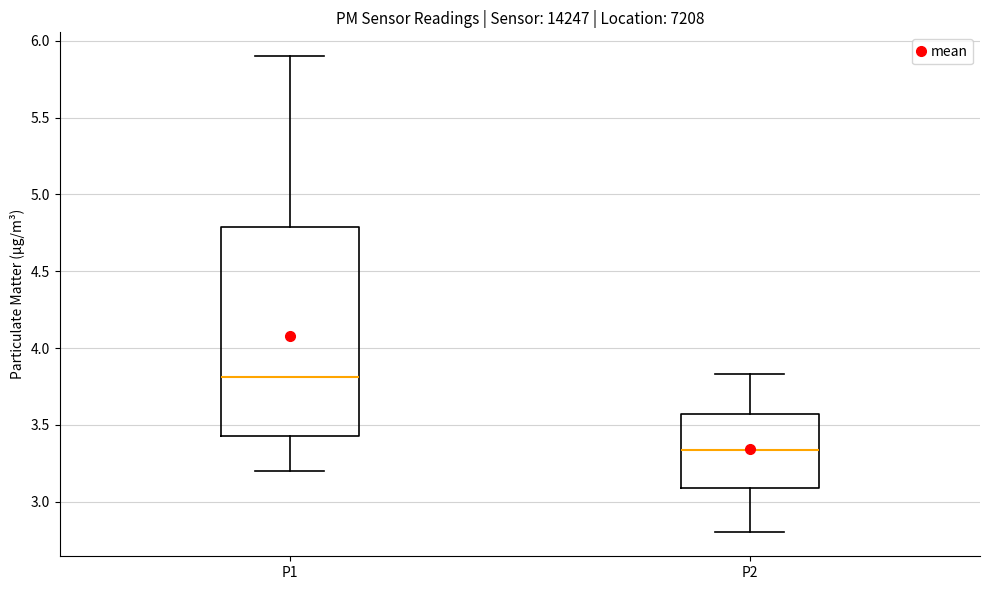

Reading left to right, read every box against the y-axis: the position of its median line, the range the box covers, and the ends of its whiskers. The values are not printed on the chart, so give them approximately, as read against the axis.

P1: median 3.80, box 3.45 to 4.80, whiskers 3.20 to 5.90
P2: median 3.35, box 3.10 to 3.55, whiskers 2.80 to 3.85